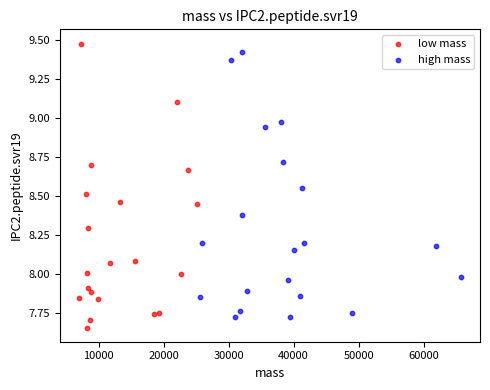

Which series reaches the minimum Y coordinate?

low mass